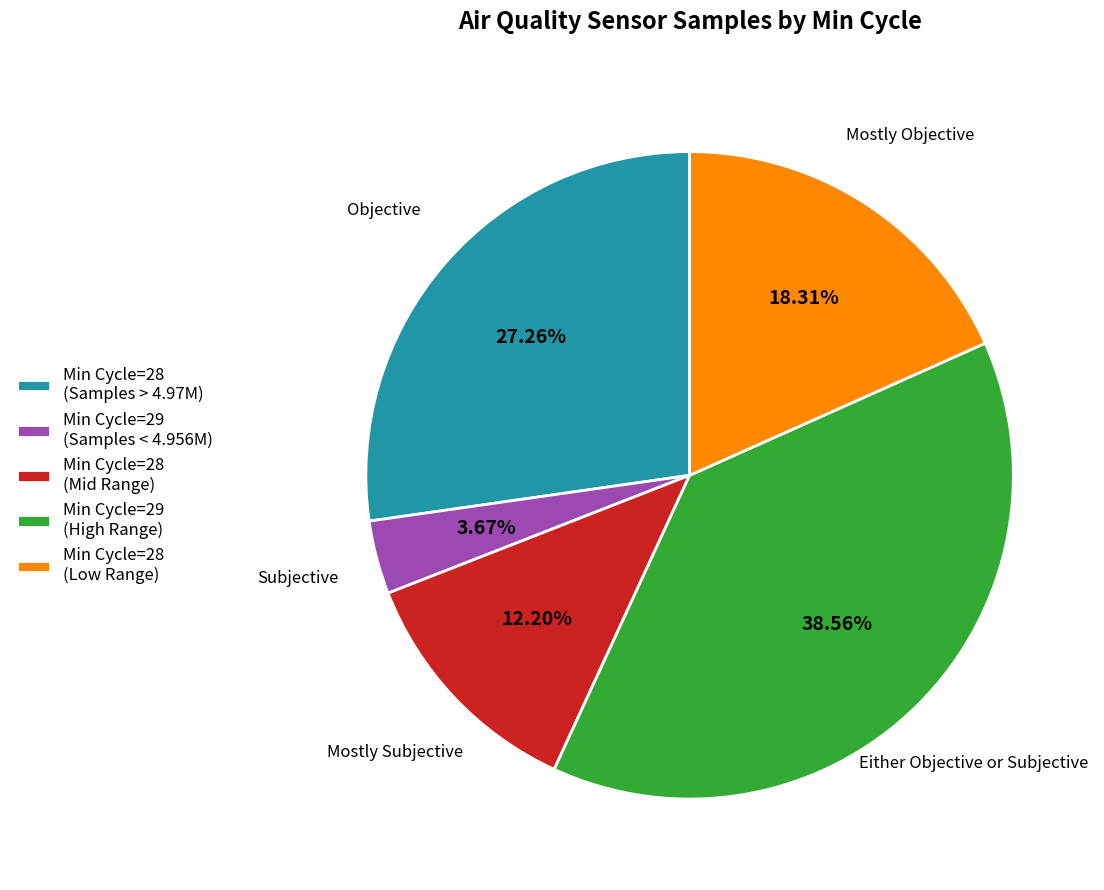

Between Min Cycle=28 (Mid Range) and Min Cycle=29 (Samples < 4.956M), which is larger?

Min Cycle=28 (Mid Range)